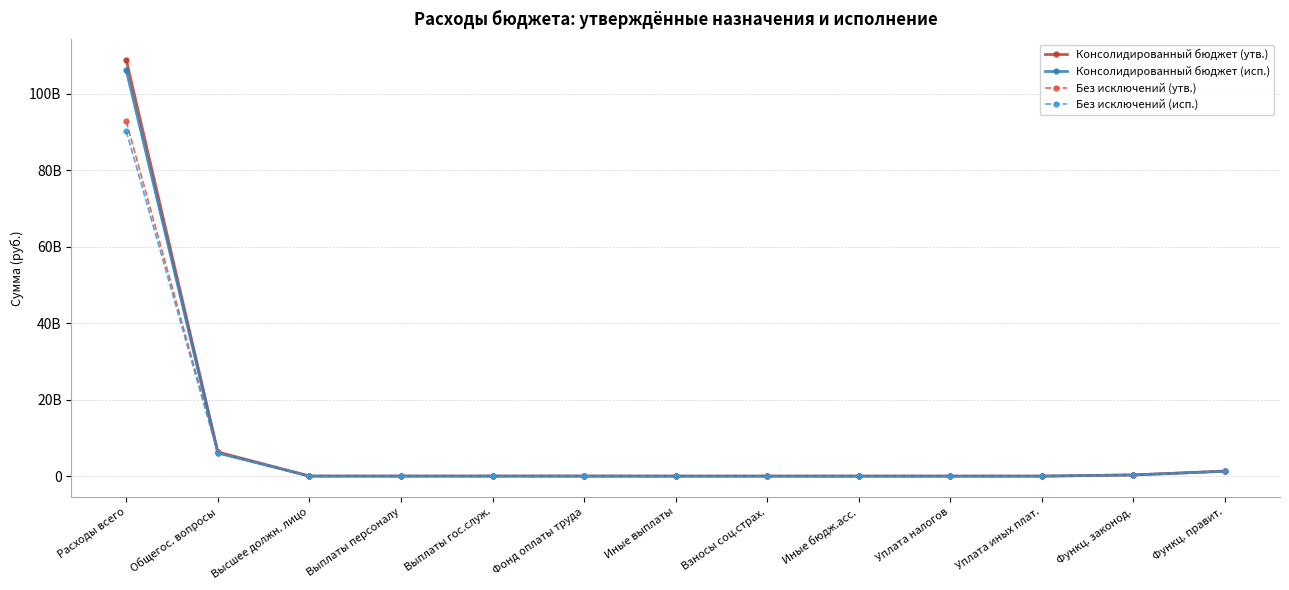

What are all the series names shown in the legend?

Консолидированный бюджет (утв.), Консолидированный бюджет (исп.), Без исключений (утв.), Без исключений (исп.)